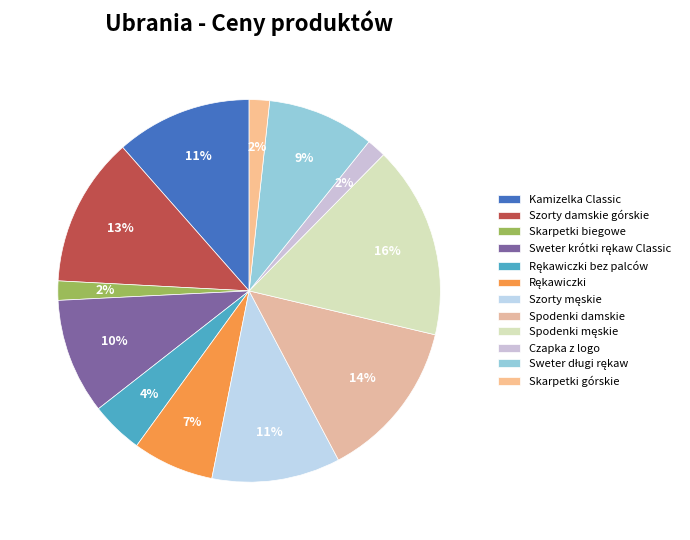

To the nearest percent, what percentage of the pie is Kamizelka Classic?

11%